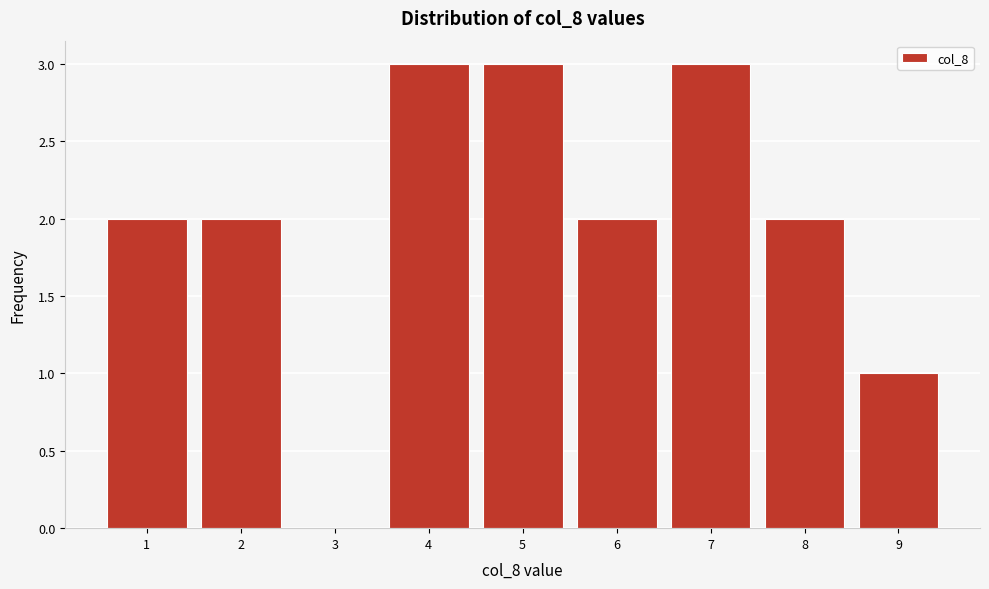

Reading left to right, what are all the values shown in this chart?

1=2	2=2	3=0	4=3	5=3	6=2	7=3	8=2	9=1